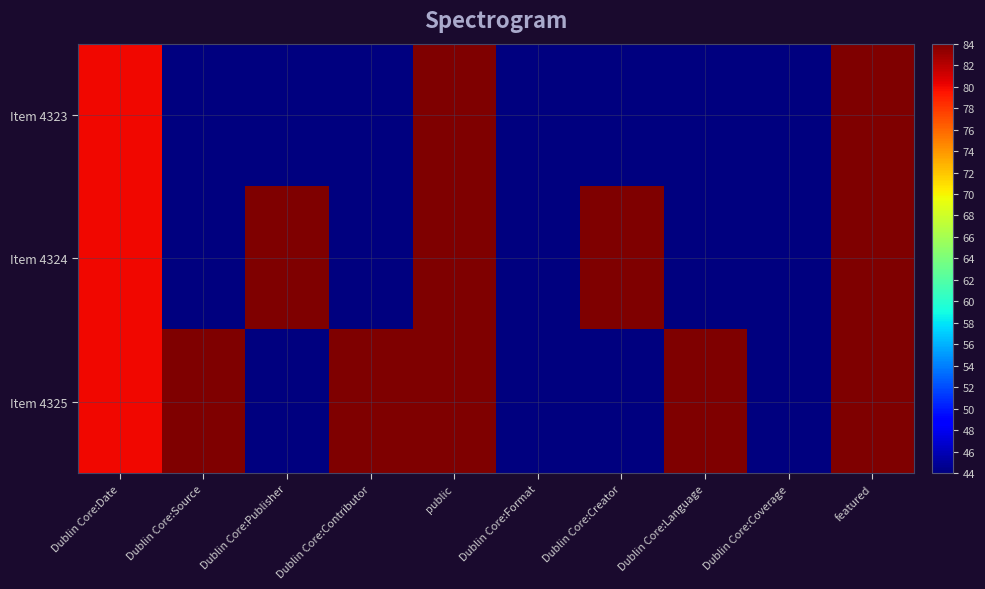

Which series has the largest total across all categories?

Item 4325